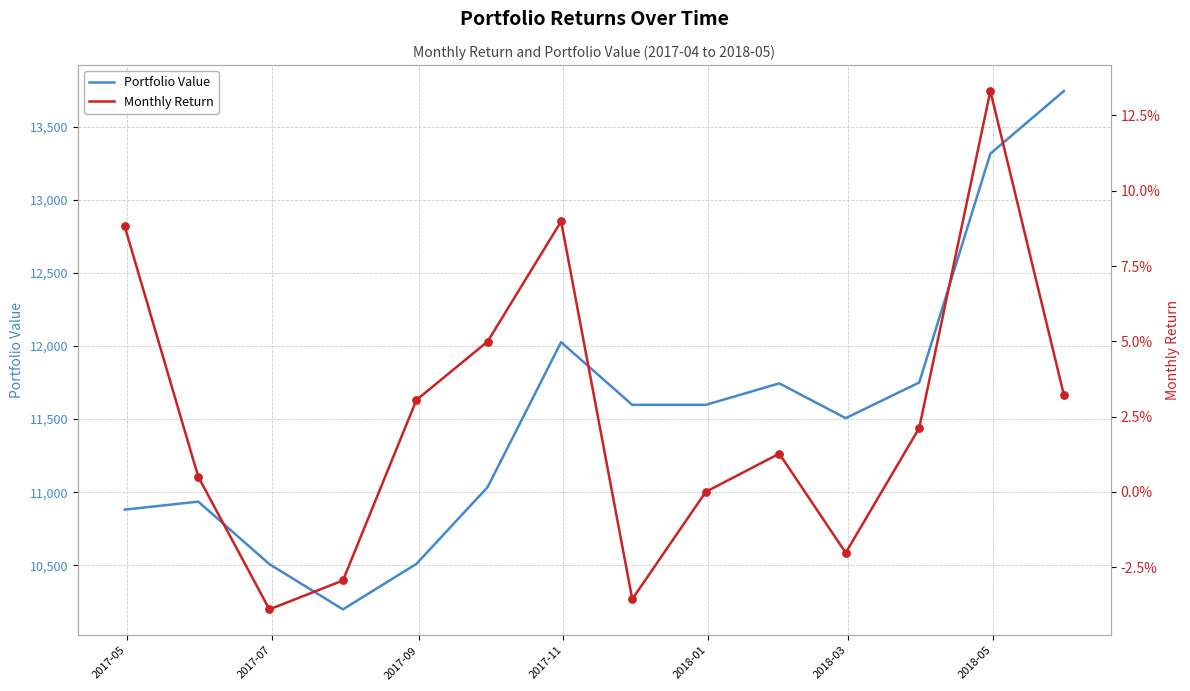

Which series has the widest spread of Y values?

Portfolio Value